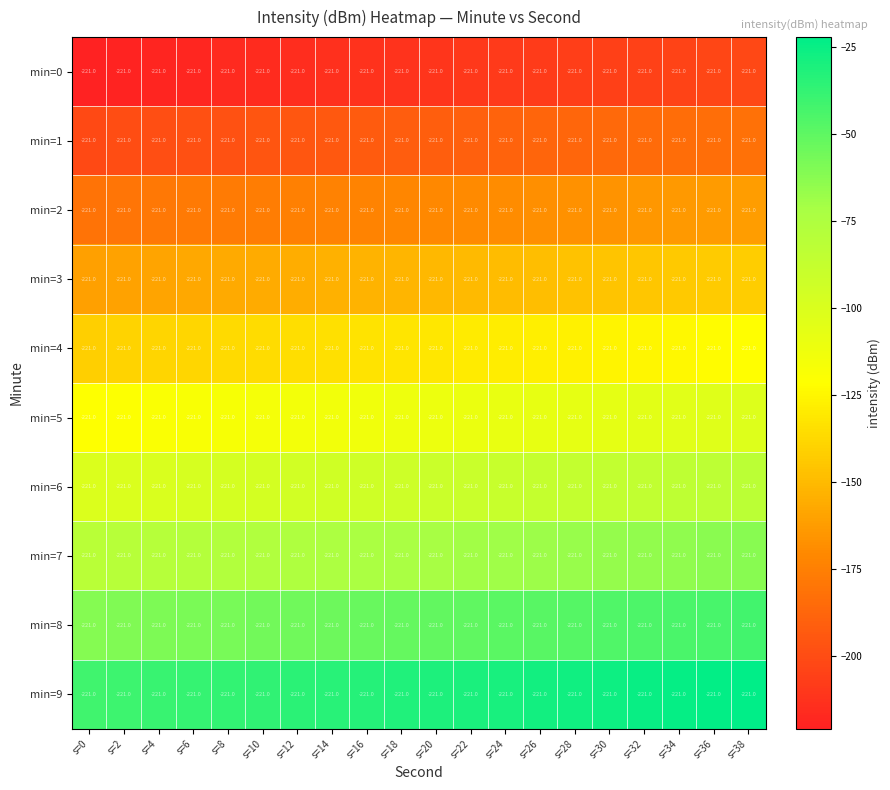

Which category has the highest value in the min=6 series?

s=38